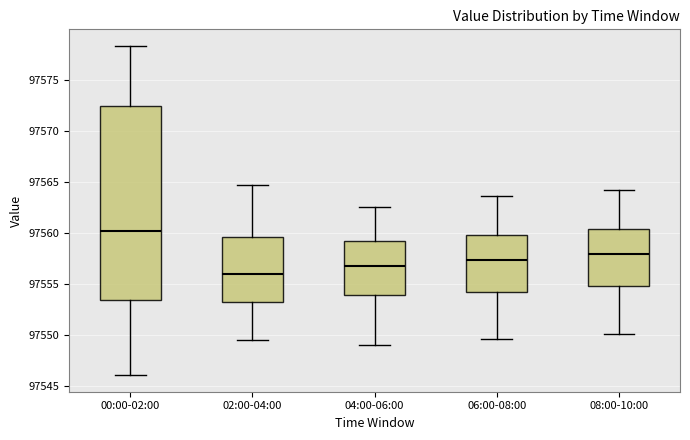

Where does the lower whisker of the box for 04:00-06:00 end on the y-axis? The values are not printed on the chart, so give them approximately, as read against the axis.

97549.0